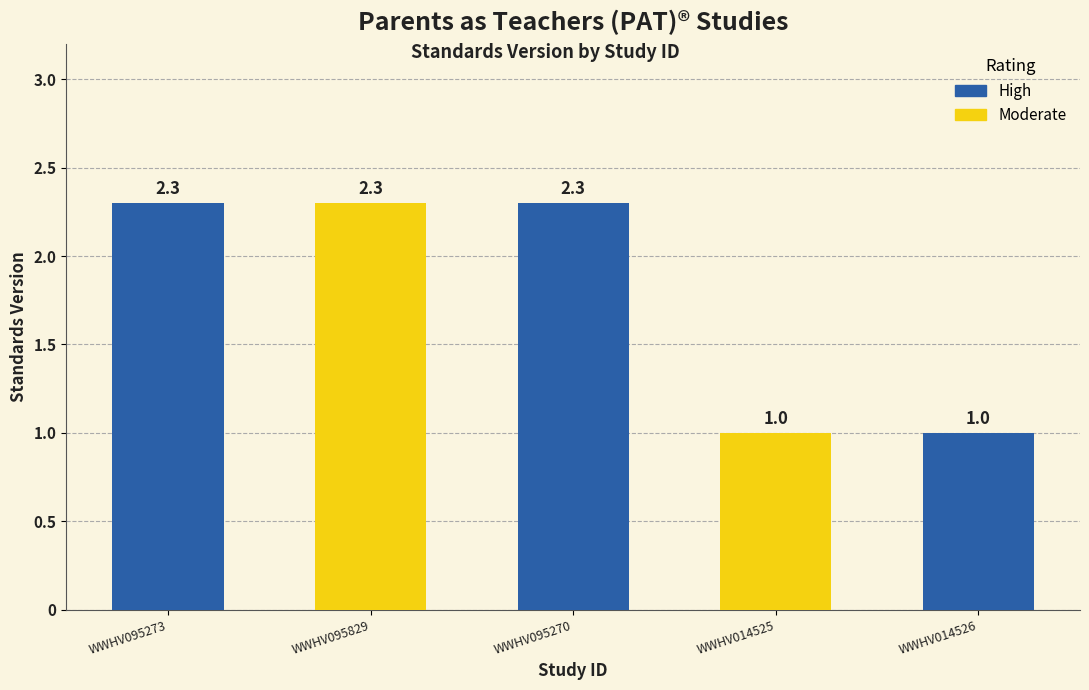

What is the difference between the maximum and minimum values?

1.3